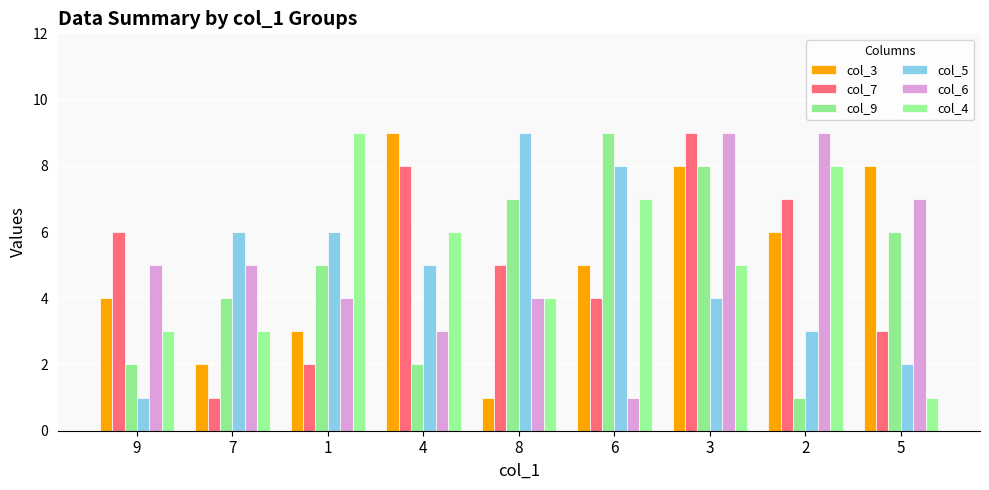

What is the label of the 2nd bar from the left?

7